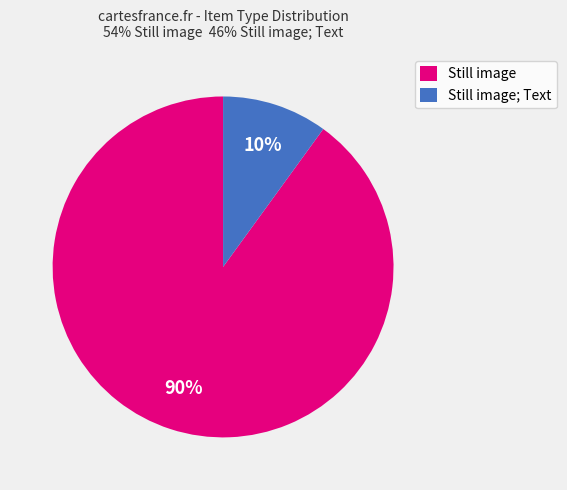

Which slice is the largest?

Still image